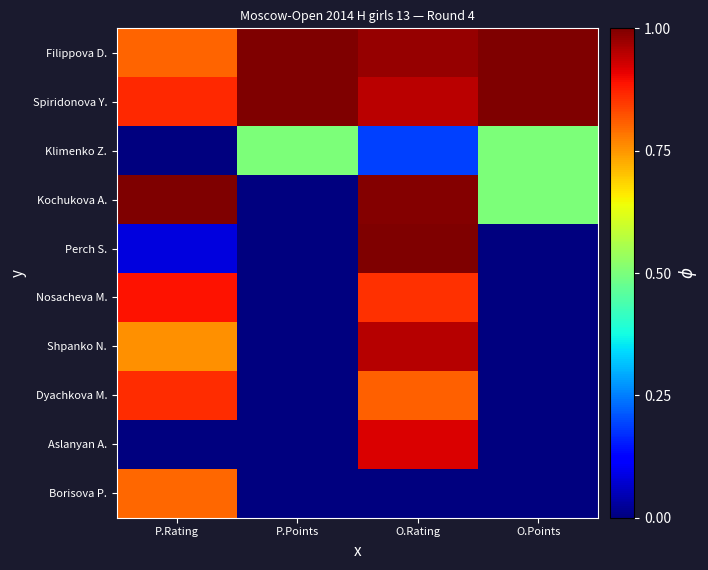

Which series has the largest range (max minus min)?

Kochukova A.